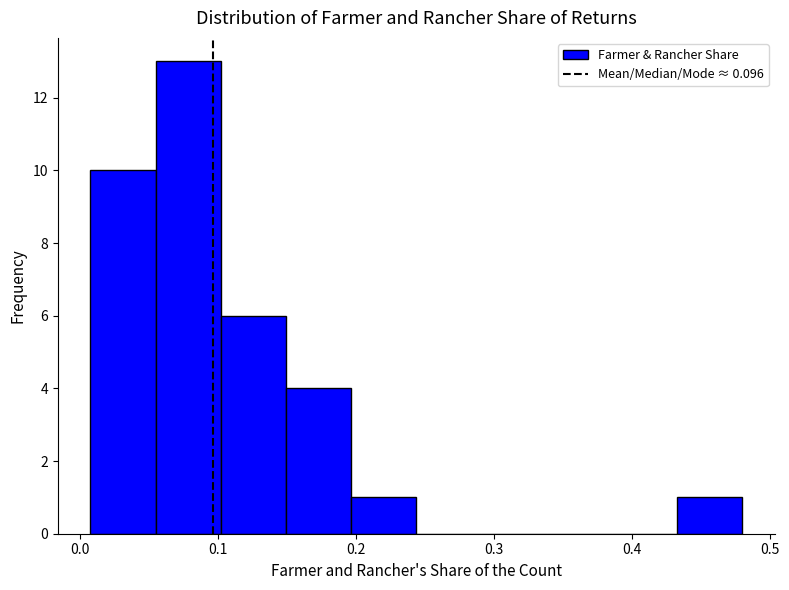

Reading left to right, list every bar in this chart as the range it spans on the x-axis followed by its height. Neither the bar edges nor the heights are printed on the chart, so give them approximately, as read against the axes.

0.01 to 0.06: 10
0.06 to 0.10: 13
0.10 to 0.15: 6
0.15 to 0.20: 4
0.20 to 0.24: 1
0.24 to 0.29: 0
0.29 to 0.34: 0
0.34 to 0.39: 0
0.39 to 0.43: 0
0.43 to 0.48: 1